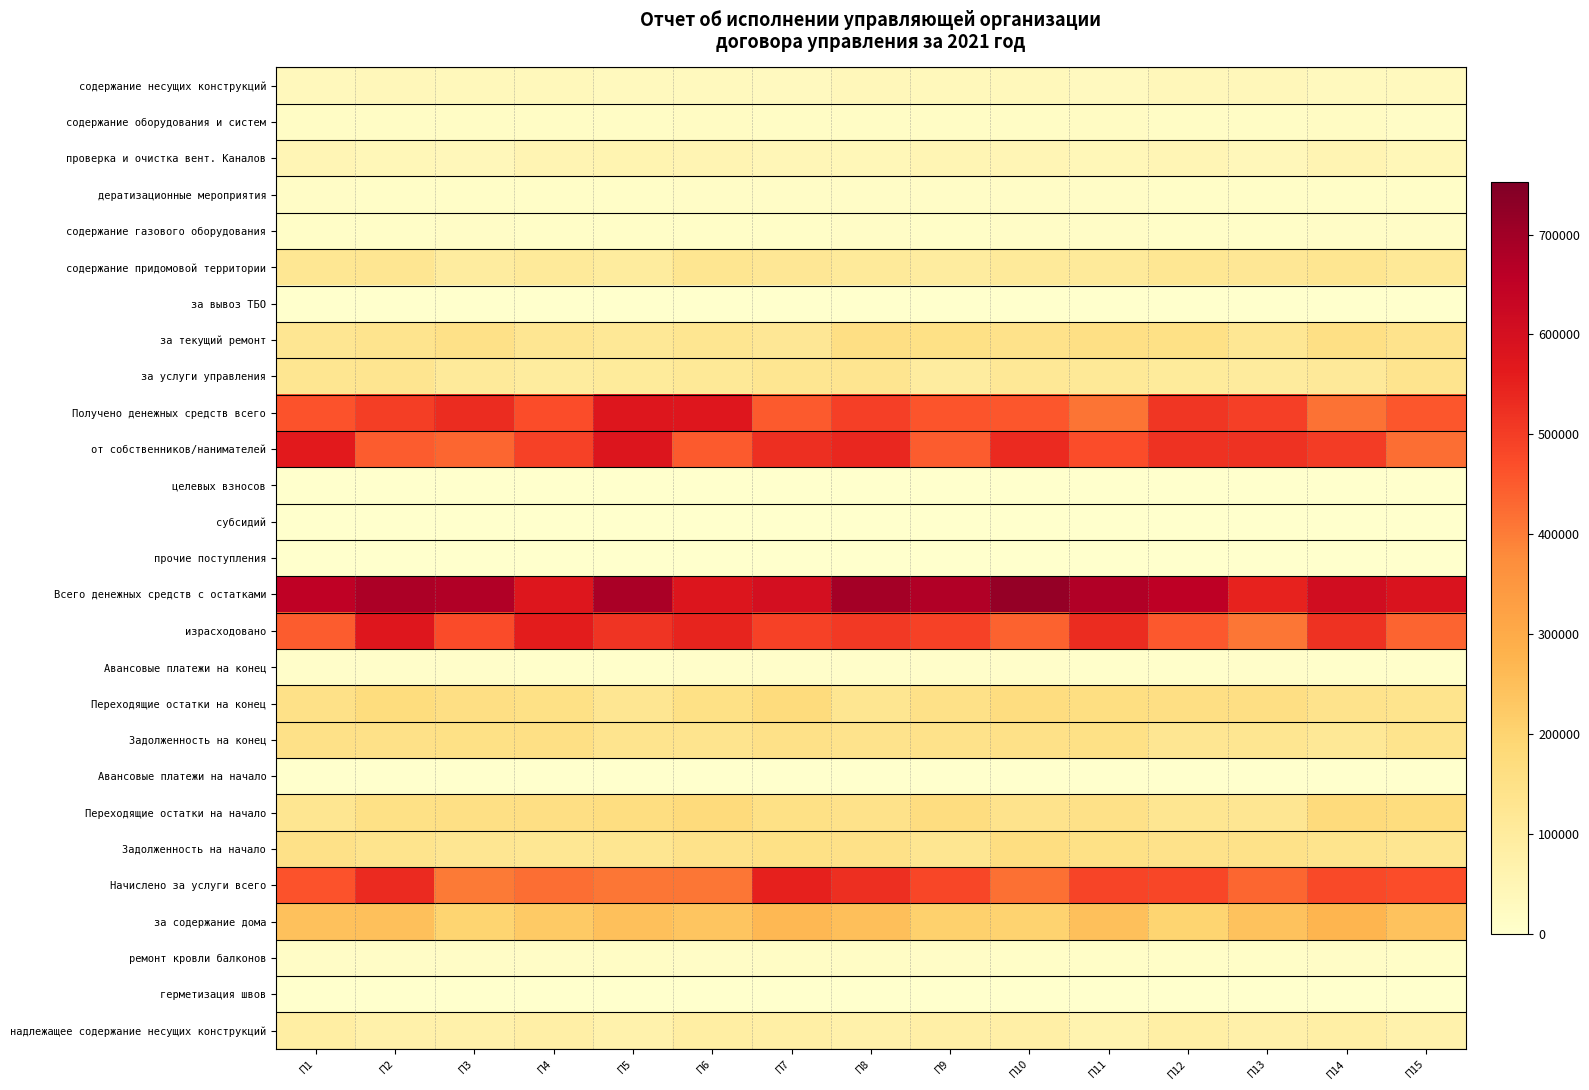

What is the spread (max minus min) of values at П9?

673088.5